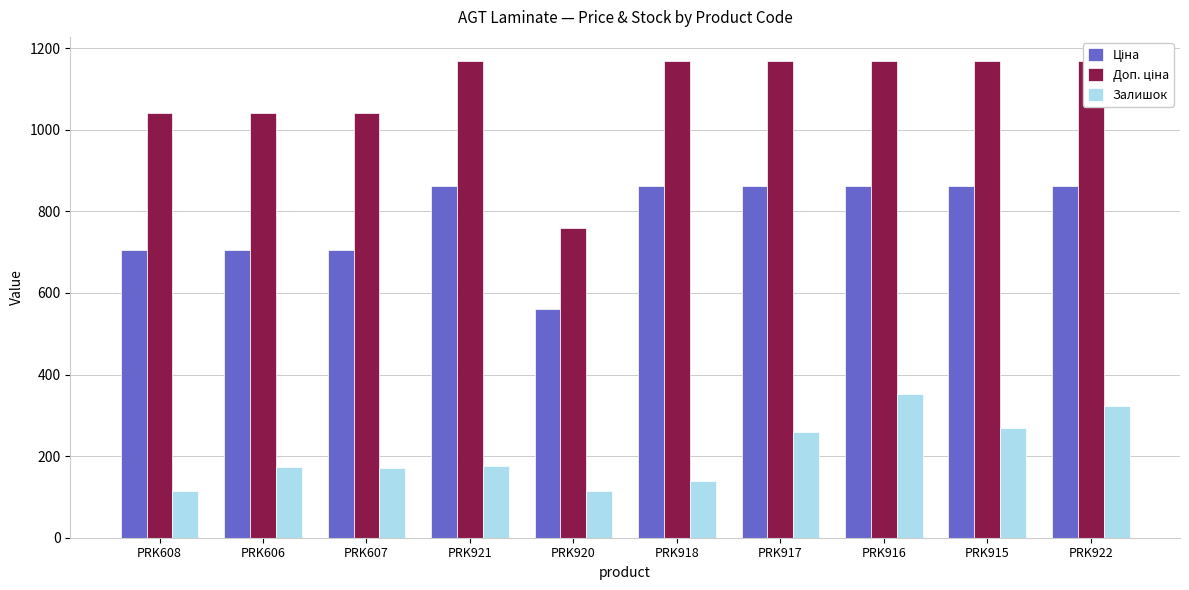

Is it true that Залишок equals 114.0 at PRK920?

True